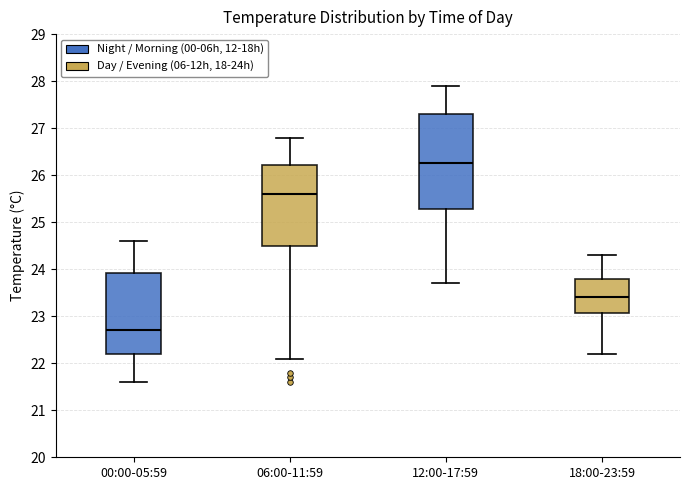

Which box has the highest median line?

12:00-17:59